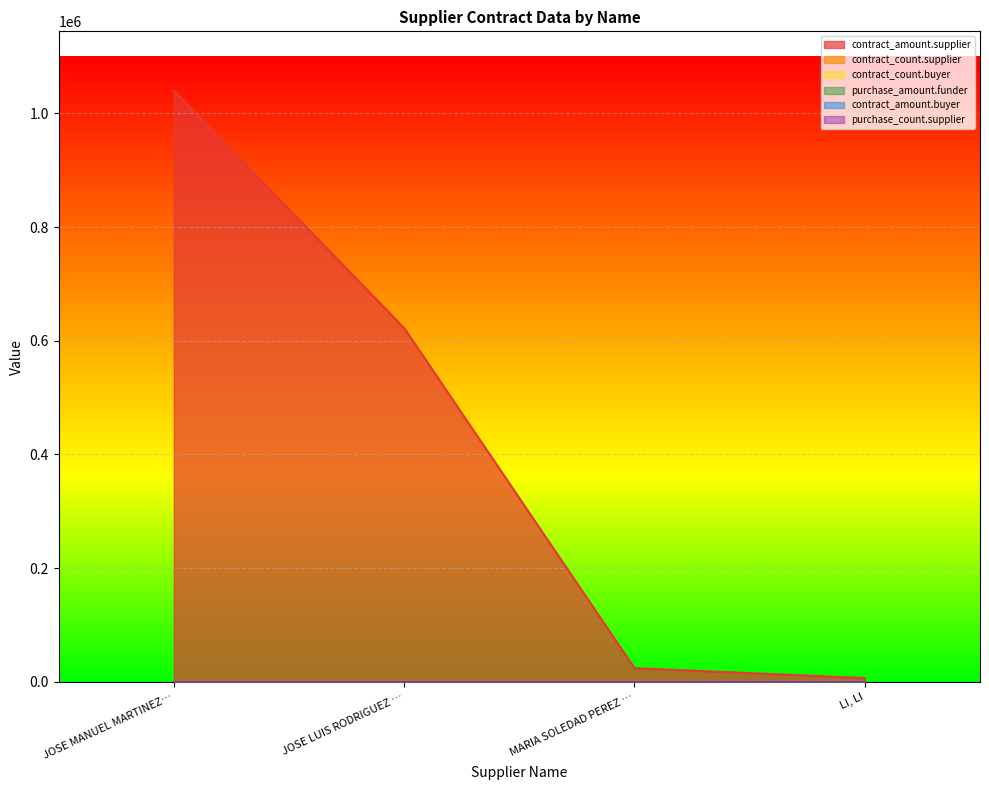

True or false: contract_count.buyer and contract_amount.buyer intersect in this chart.

False